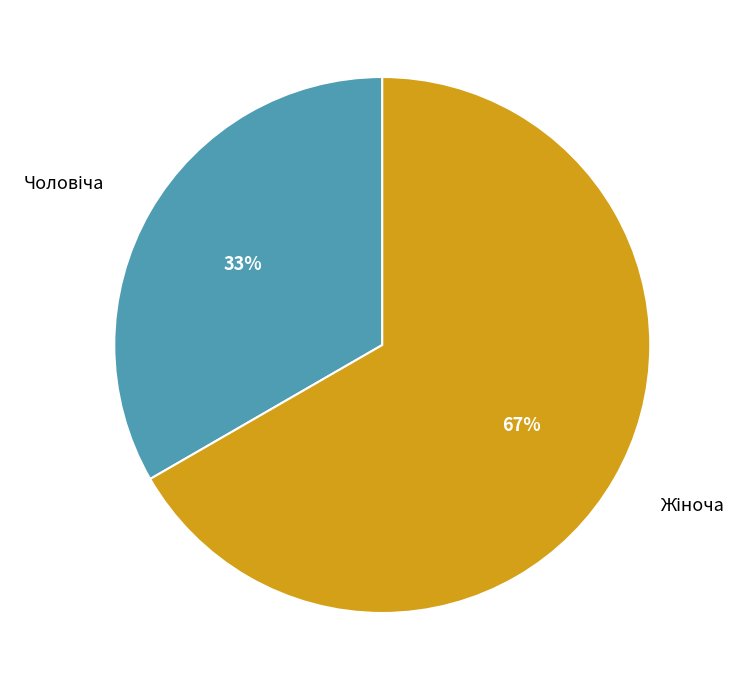

Does any single category account for the majority?

Yes